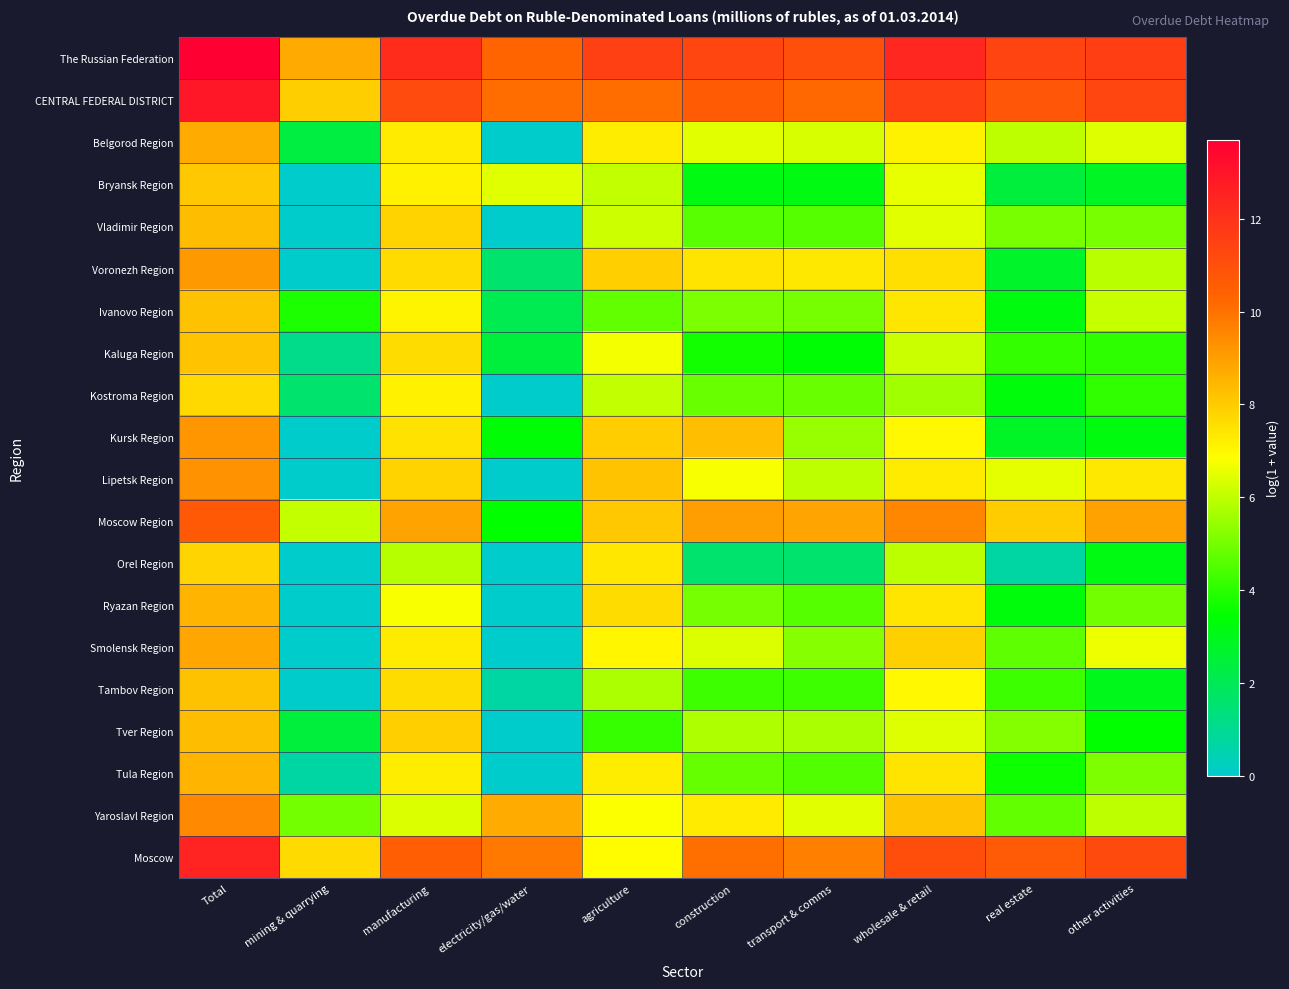

Reading left to right, list all the values displayed in this chart.

The Russian Federation: Total=13.7	mining & quarrying=8.7	manufacturing=12.2	electricity/gas/water=10.3	agriculture=11.5	construction=11.4	transport & comms=11.0	wholesale & retail=12.4	real estate=11.4	other activities=11.6
CENTRAL FEDERAL DISTRICT: Total=12.9	mining & quarrying=7.9	manufacturing=11.2	electricity/gas/water=10.1	agriculture=10.1	construction=10.6	transport & comms=10.2	wholesale & retail=11.5	real estate=10.8	other activities=11.4
Belgorod Region: Total=8.7	mining & quarrying=2.3	manufacturing=7.3	electricity/gas/water=0.0	agriculture=7.2	construction=6.5	transport & comms=6.3	wholesale & retail=7.1	real estate=6.0	other activities=6.4
Bryansk Region: Total=8.1	mining & quarrying=0.0	manufacturing=7.2	electricity/gas/water=6.4	agriculture=6.0	construction=3.1	transport & comms=3.1	wholesale & retail=6.5	real estate=2.4	other activities=2.8
Vladimir Region: Total=8.3	mining & quarrying=0.0	manufacturing=7.8	electricity/gas/water=0.0	agriculture=6.2	construction=4.6	transport & comms=4.6	wholesale & retail=6.5	real estate=5.0	other activities=5.0
Voronezh Region: Total=9.1	mining & quarrying=0.0	manufacturing=7.6	electricity/gas/water=1.6	agriculture=7.9	construction=7.5	transport & comms=7.3	wholesale & retail=7.6	real estate=2.7	other activities=5.9
Ivanovo Region: Total=8.2	mining & quarrying=3.8	manufacturing=7.1	electricity/gas/water=2.1	agriculture=4.8	construction=5.1	transport & comms=5.0	wholesale & retail=7.4	real estate=3.2	other activities=6.1
Kaluga Region: Total=8.2	mining & quarrying=1.1	manufacturing=7.6	electricity/gas/water=2.4	agriculture=6.7	construction=3.7	transport & comms=3.4	wholesale & retail=6.1	real estate=4.1	other activities=4.0
Kostroma Region: Total=7.7	mining & quarrying=1.6	manufacturing=7.2	electricity/gas/water=0.0	agriculture=6.0	construction=4.8	transport & comms=4.8	wholesale & retail=5.6	real estate=3.3	other activities=4.1
Kursk Region: Total=9.2	mining & quarrying=0.0	manufacturing=7.5	electricity/gas/water=3.3	agriculture=8.0	construction=8.3	transport & comms=5.5	wholesale & retail=7.0	real estate=2.8	other activities=3.2
Lipetsk Region: Total=9.3	mining & quarrying=0.0	manufacturing=7.8	electricity/gas/water=0.0	agriculture=8.2	construction=6.8	transport & comms=6.0	wholesale & retail=7.3	real estate=6.5	other activities=7.4
Moscow Region: Total=10.7	mining & quarrying=6.1	manufacturing=8.9	electricity/gas/water=3.5	agriculture=8.1	construction=9.0	transport & comms=8.9	wholesale & retail=9.5	real estate=8.0	other activities=8.9
Orel Region: Total=7.8	mining & quarrying=0.0	manufacturing=5.9	electricity/gas/water=0.0	agriculture=7.4	construction=1.6	transport & comms=1.6	wholesale & retail=6.0	real estate=0.7	other activities=3.1
Ryazan Region: Total=8.5	mining & quarrying=0.0	manufacturing=6.8	electricity/gas/water=0.0	agriculture=7.6	construction=5.0	transport & comms=4.6	wholesale & retail=7.4	real estate=3.3	other activities=5.0
Smolensk Region: Total=8.8	mining & quarrying=0.0	manufacturing=7.3	electricity/gas/water=0.0	agriculture=7.0	construction=6.4	transport & comms=5.2	wholesale & retail=7.9	real estate=4.7	other activities=6.6
Tambov Region: Total=8.2	mining & quarrying=0.0	manufacturing=7.6	electricity/gas/water=0.7	agriculture=5.7	construction=4.3	transport & comms=4.3	wholesale & retail=7.0	real estate=4.2	other activities=3.0
Tver Region: Total=8.3	mining & quarrying=2.4	manufacturing=7.9	electricity/gas/water=0.0	agriculture=4.2	construction=5.8	transport & comms=5.7	wholesale & retail=6.4	real estate=5.2	other activities=3.5
Tula Region: Total=8.5	mining & quarrying=0.7	manufacturing=7.2	electricity/gas/water=0.0	agriculture=7.2	construction=4.8	transport & comms=4.5	wholesale & retail=7.5	real estate=3.6	other activities=5.1
Yaroslavl Region: Total=9.5	mining & quarrying=5.0	manufacturing=6.4	electricity/gas/water=8.7	agriculture=6.8	construction=7.3	transport & comms=6.5	wholesale & retail=8.1	real estate=4.8	other activities=6.0
Moscow: Total=12.5	mining & quarrying=7.7	manufacturing=10.5	electricity/gas/water=9.8	agriculture=6.9	construction=10.0	transport & comms=9.7	wholesale & retail=11.1	real estate=10.7	other activities=11.2